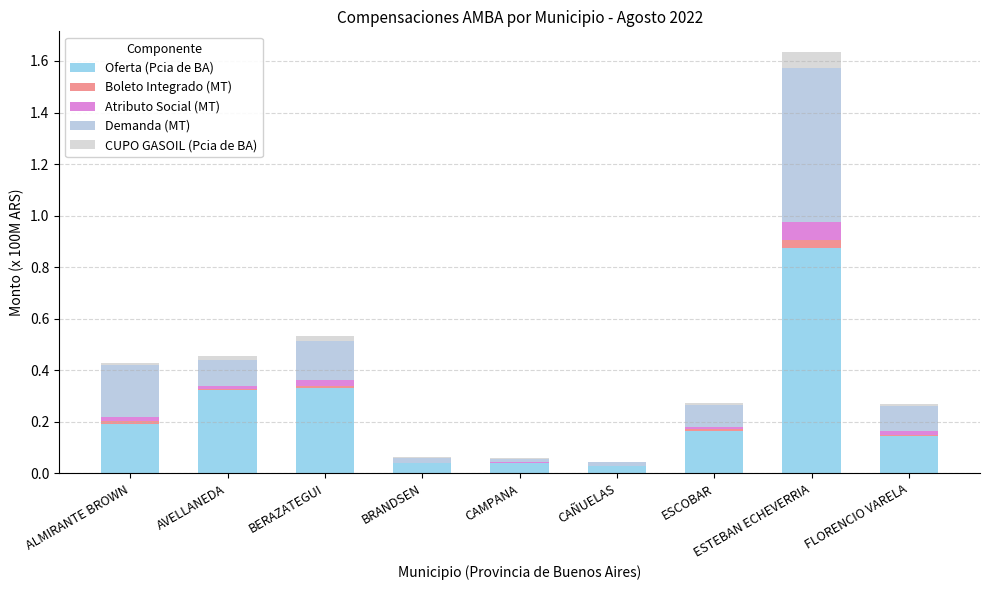

Are the bars horizontal?

No